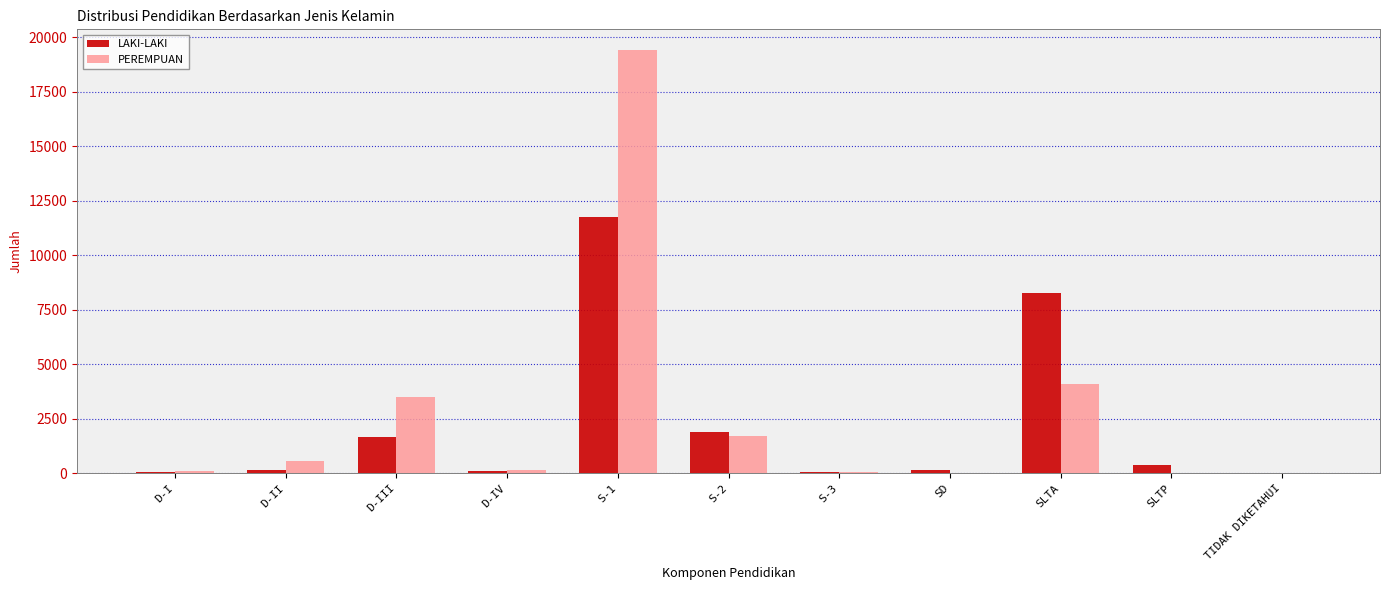

Between D-I and S-2, which series saw the biggest shift?

LAKI-LAKI